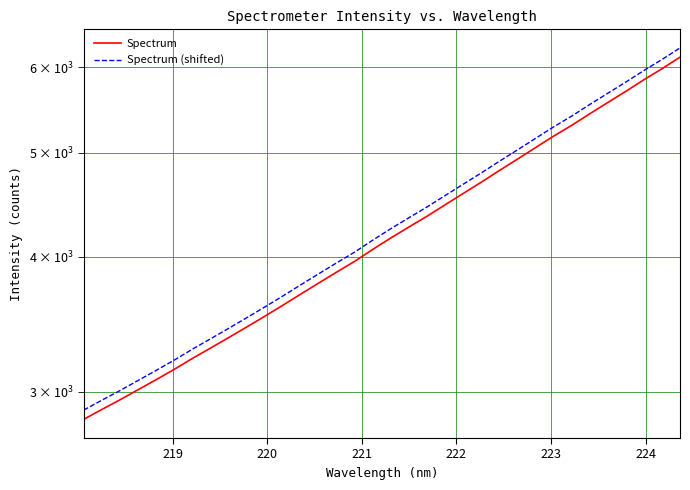

How many data points in Spectrum (shifted) are less than 4249?

17